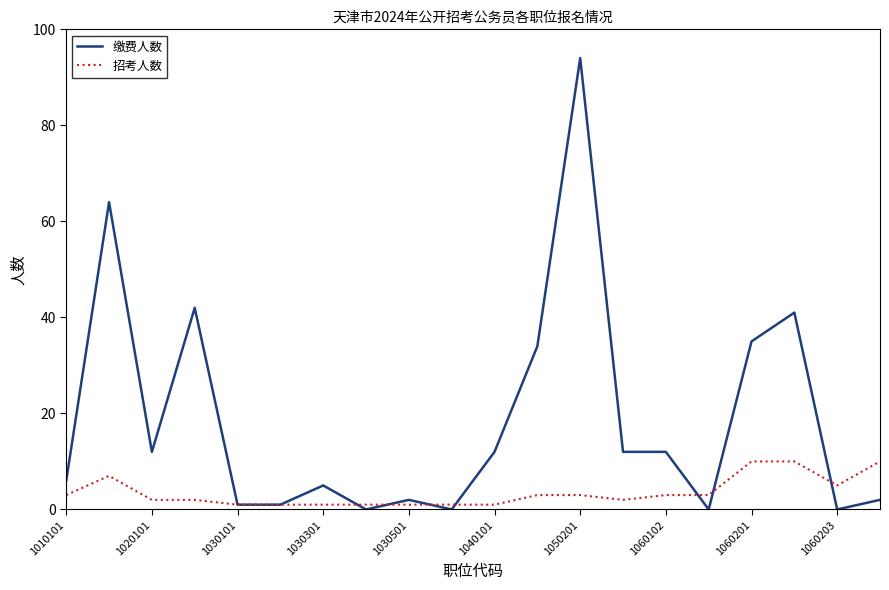

Rank the series by their average value, from lowest to highest.

招考人数, 缴费人数